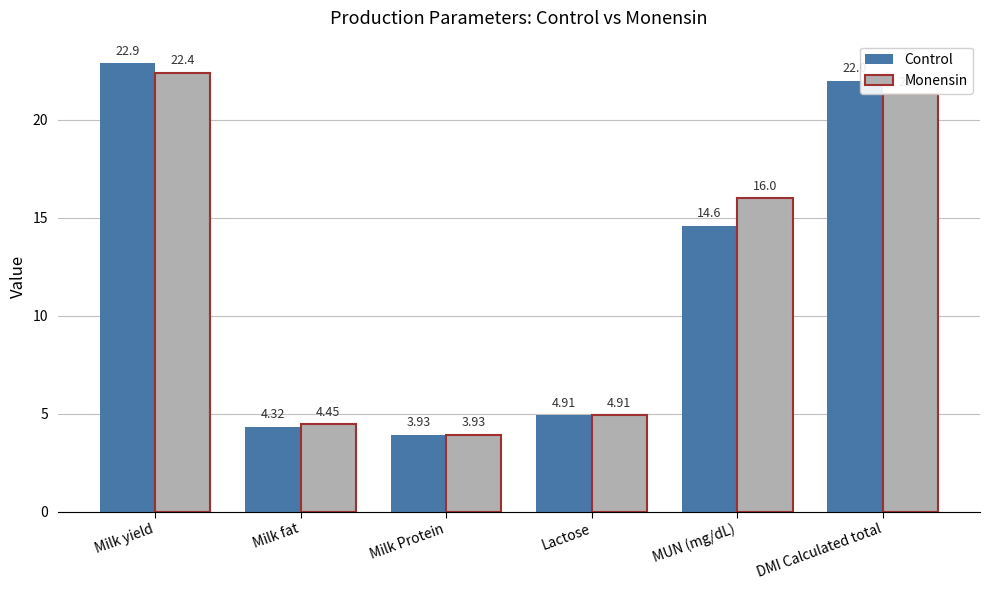

List the series in order of their overall mean, lowest first.

Control, Monensin